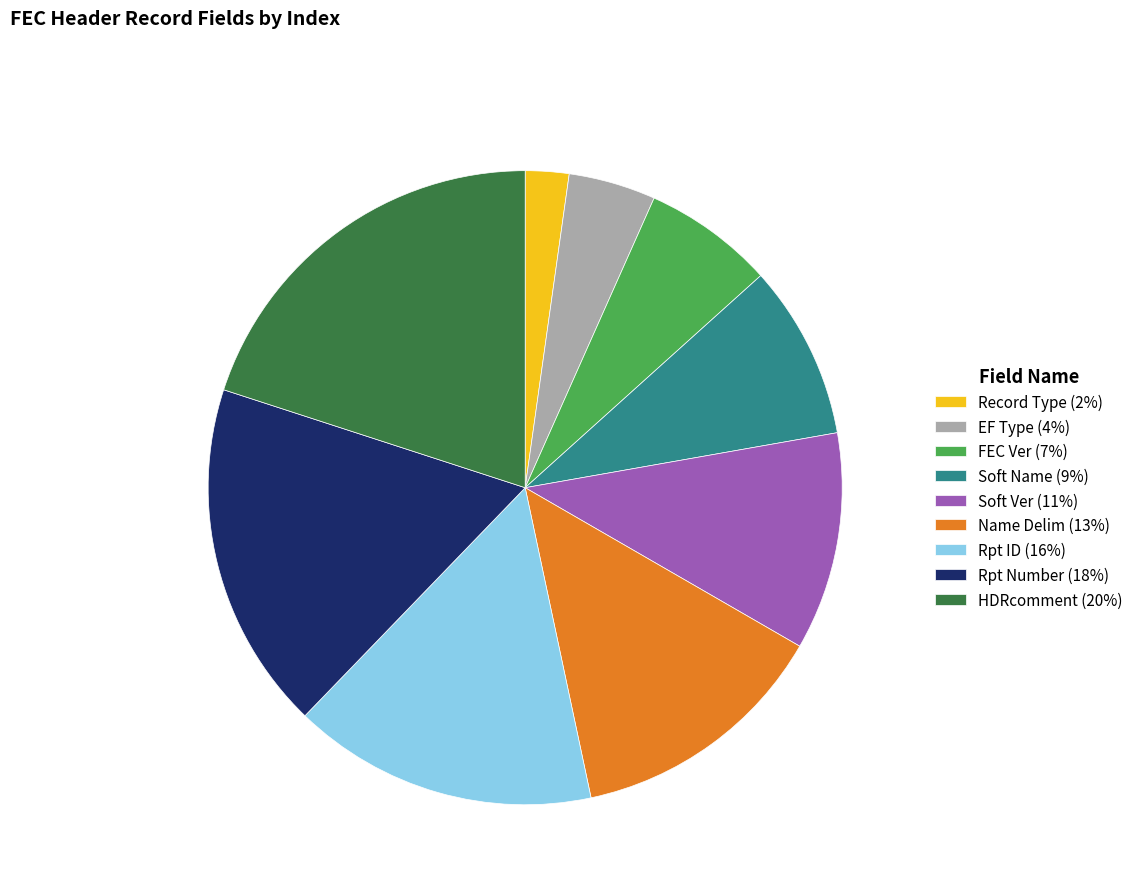

Rank the categories by value from lowest to highest.

Record Type, EF Type, FEC Ver, Soft Name, Soft Ver, Name Delim, Rpt ID, Rpt Number, HDRcomment